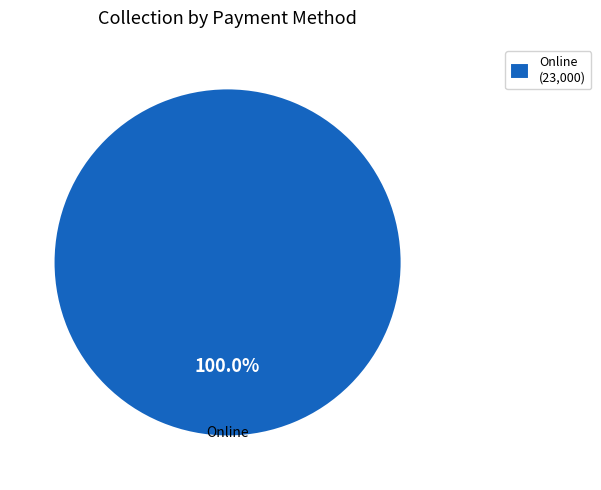

Does any single category account for the majority?

Yes